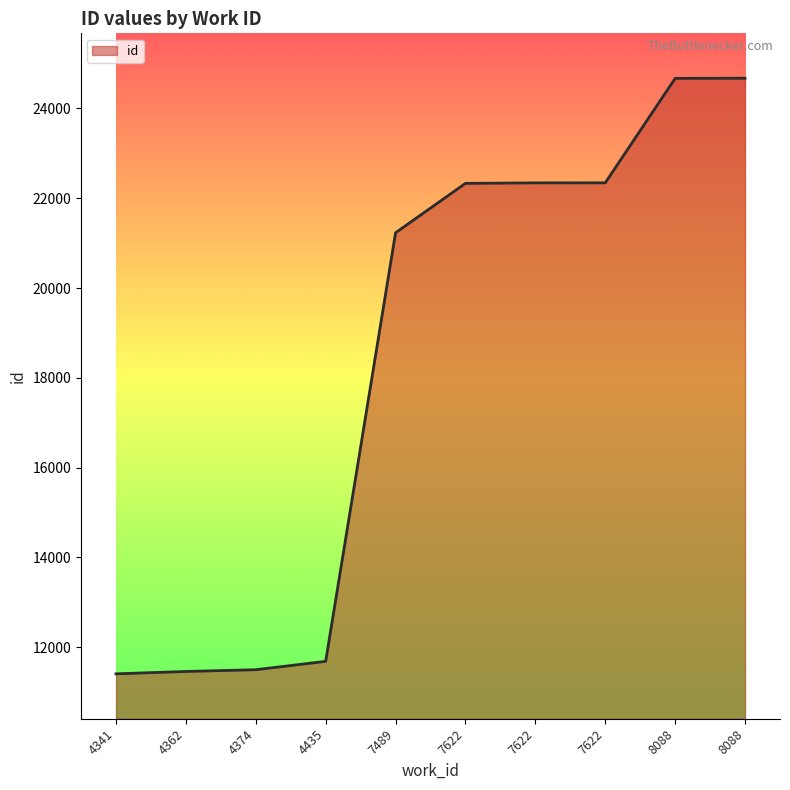

How many lines are shown in the chart?

1